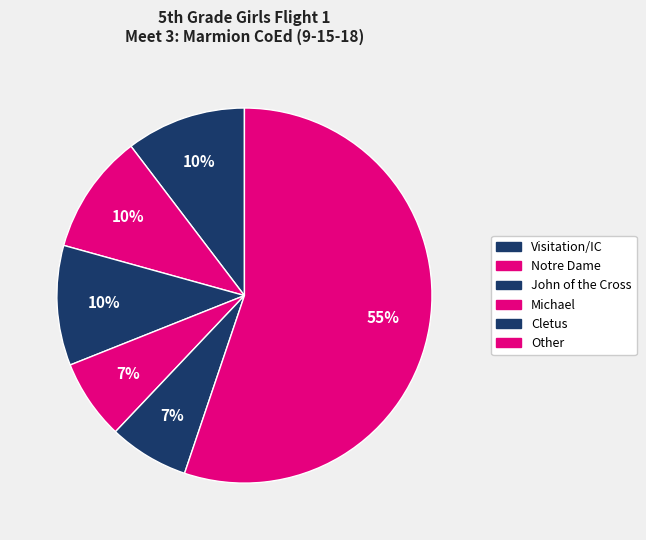

How many segments does this pie chart have?

6